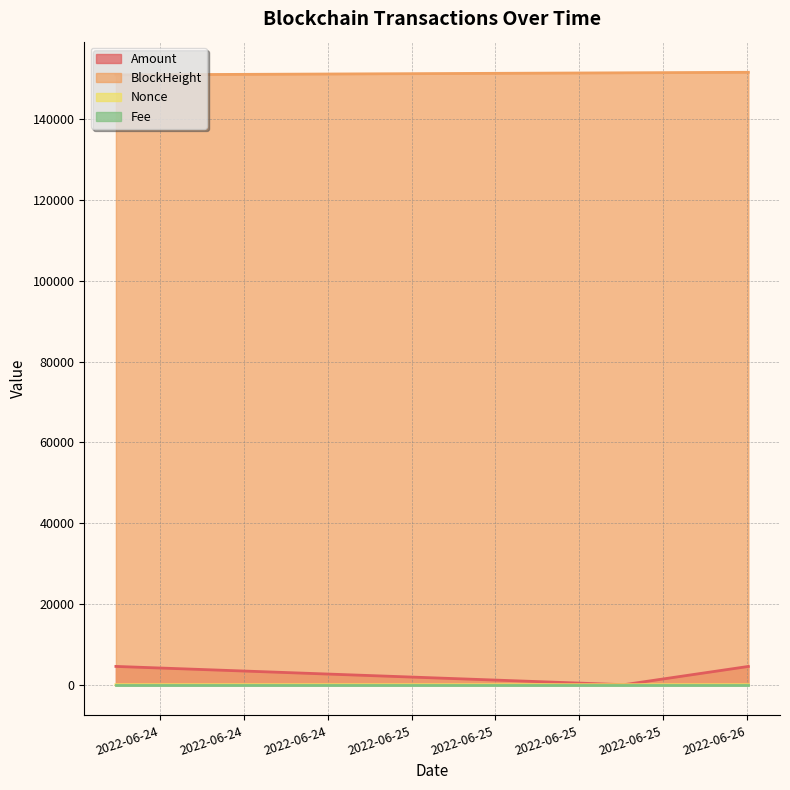

At 2022-06-24 02:51:00, list the series in order from smallest to largest.

Fee, Nonce, Amount, BlockHeight